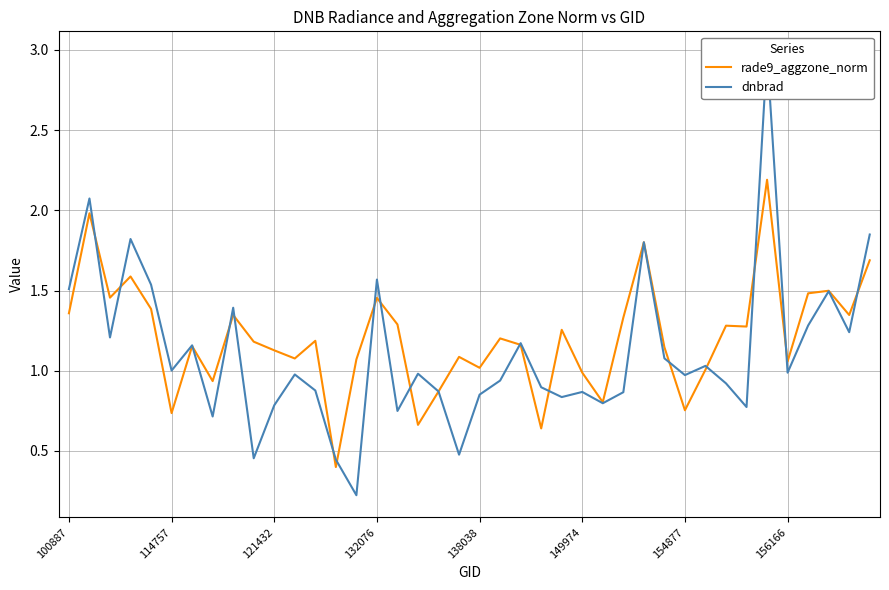

What is the highest value of the rade9_aggzone_norm series?

2.2